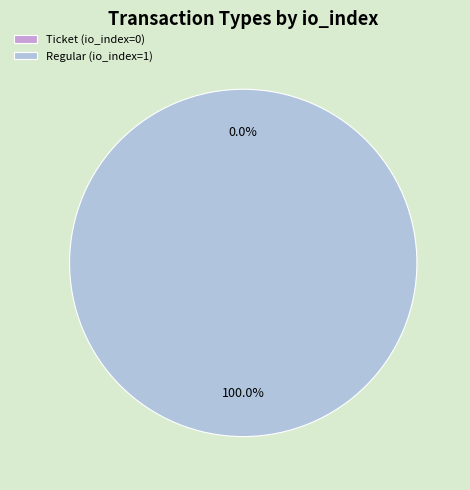

How much of the chart is everything except Ticket (io_index=0)?

100.0%